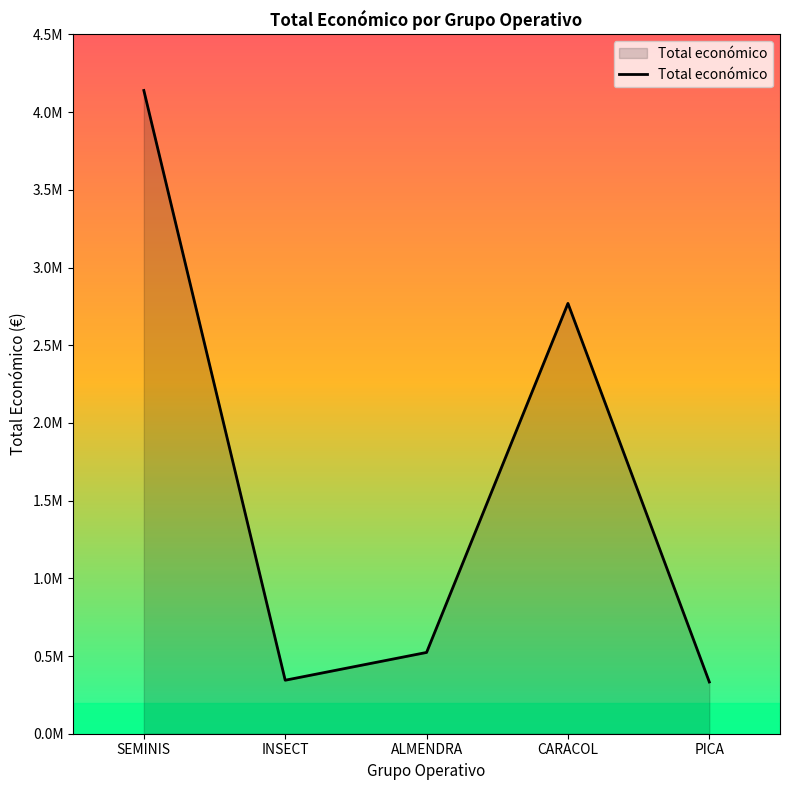

What is the difference between the maximum and minimum values?

3806392